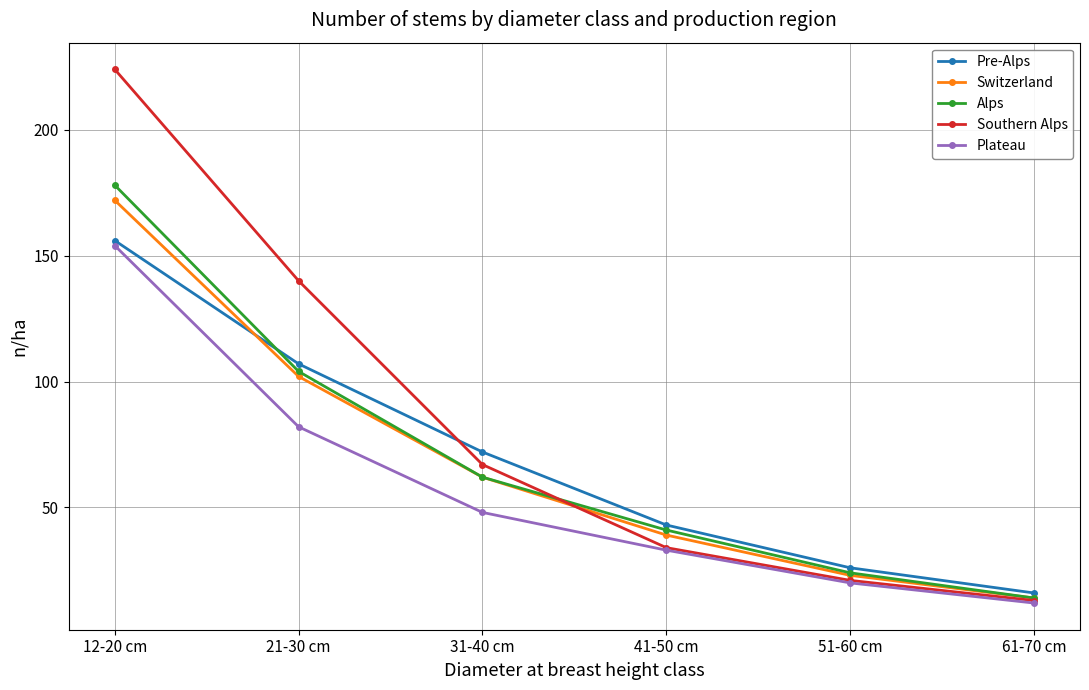

At which category is the sum across all series the highest?

12-20 cm